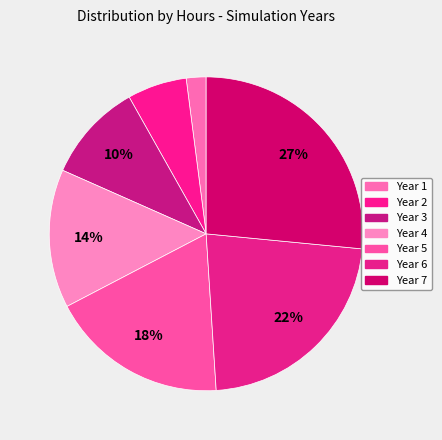

Is Year 5 the majority of the pie?

No